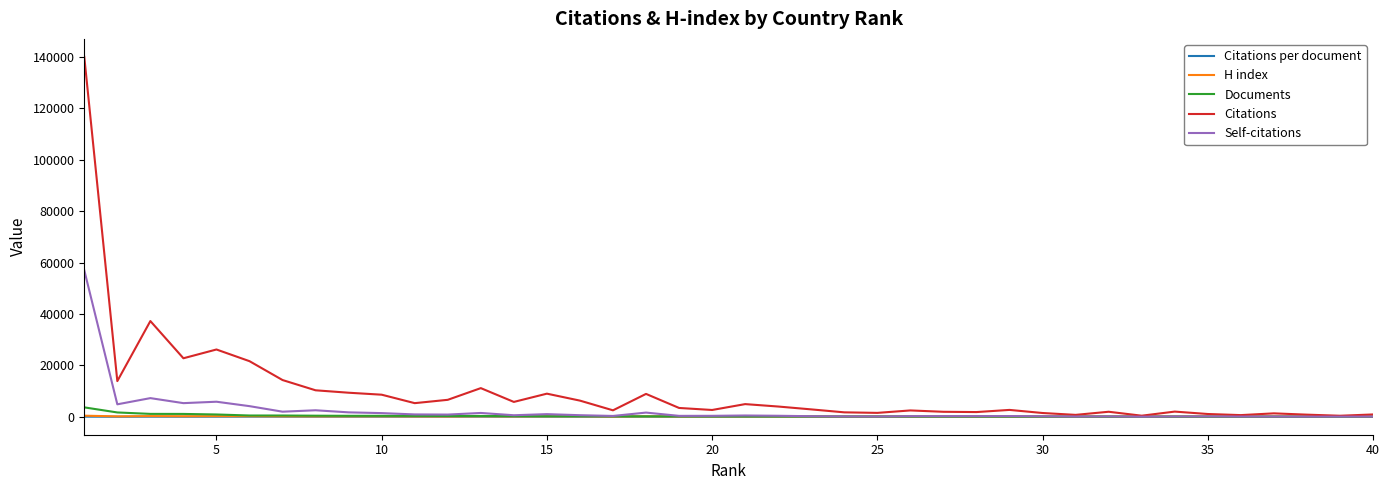

Which series has the widest spread of values?

Citations